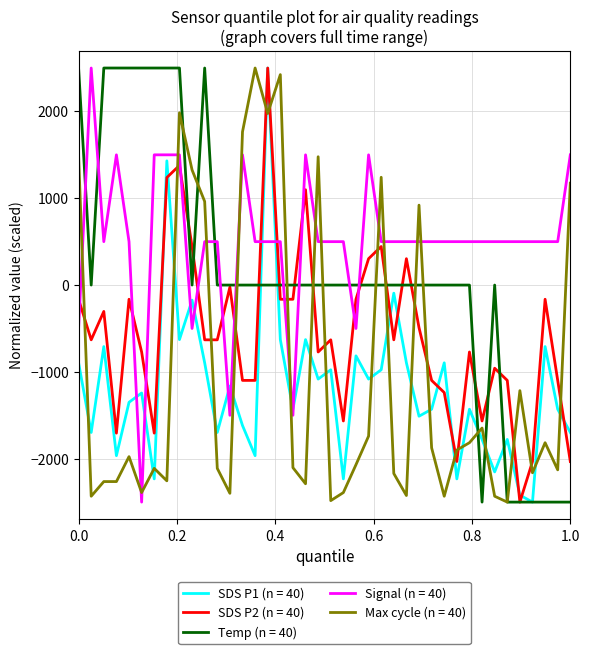

What is the minimum value shown in the chart?

-2500.0